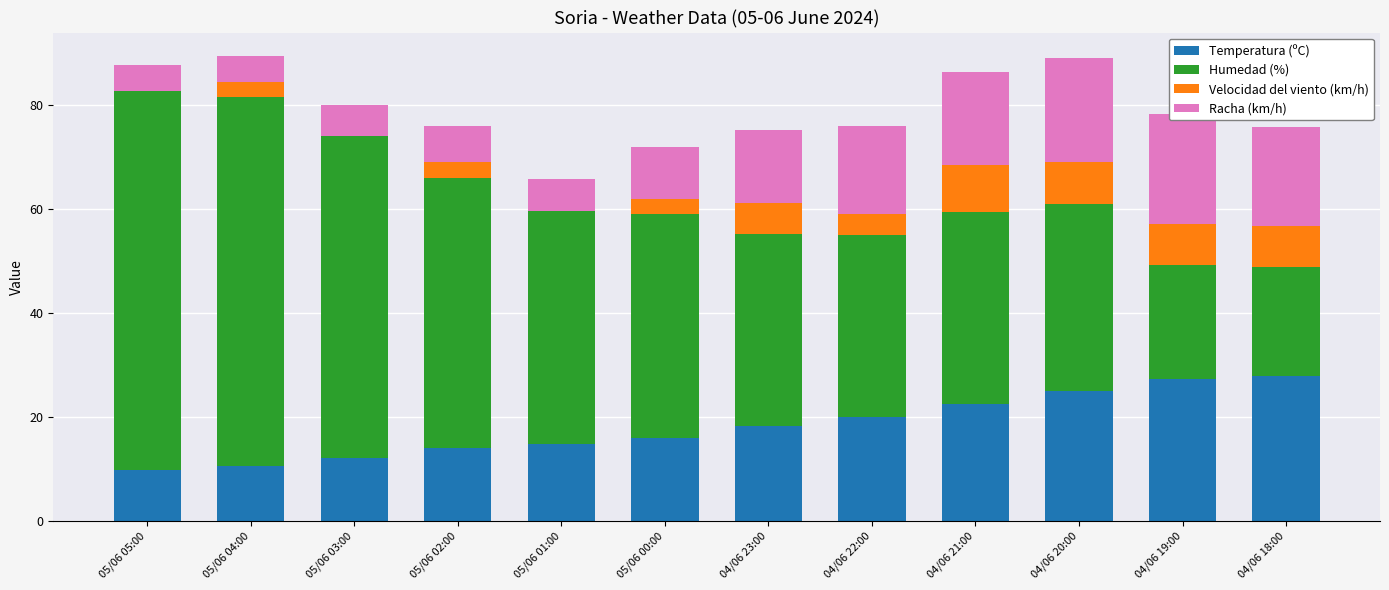

At which label does Velocidad del viento (km/h) first exceed 4?

04/06 23:00